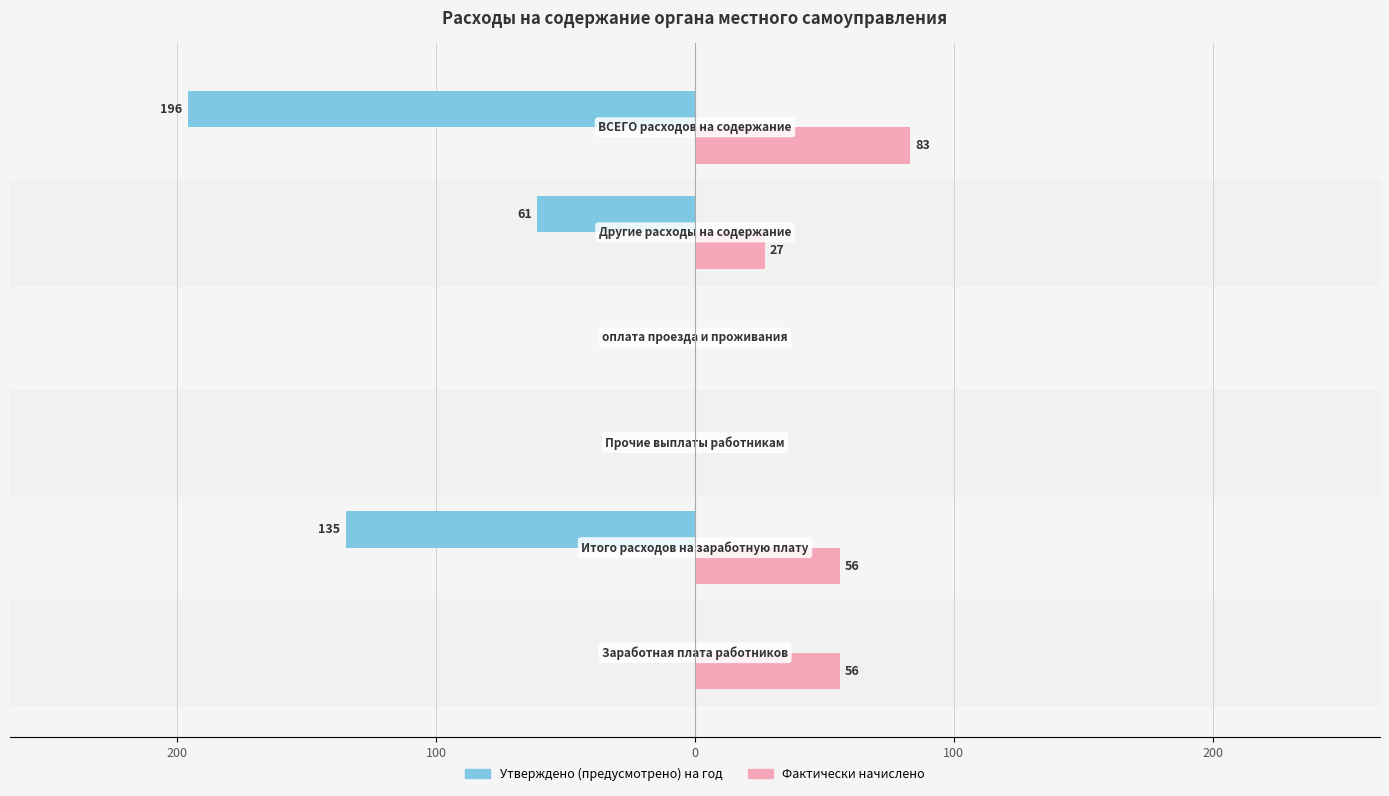

What is the difference between the maximum and minimum values in the Утверждено (предусмотрено) на год series?

196